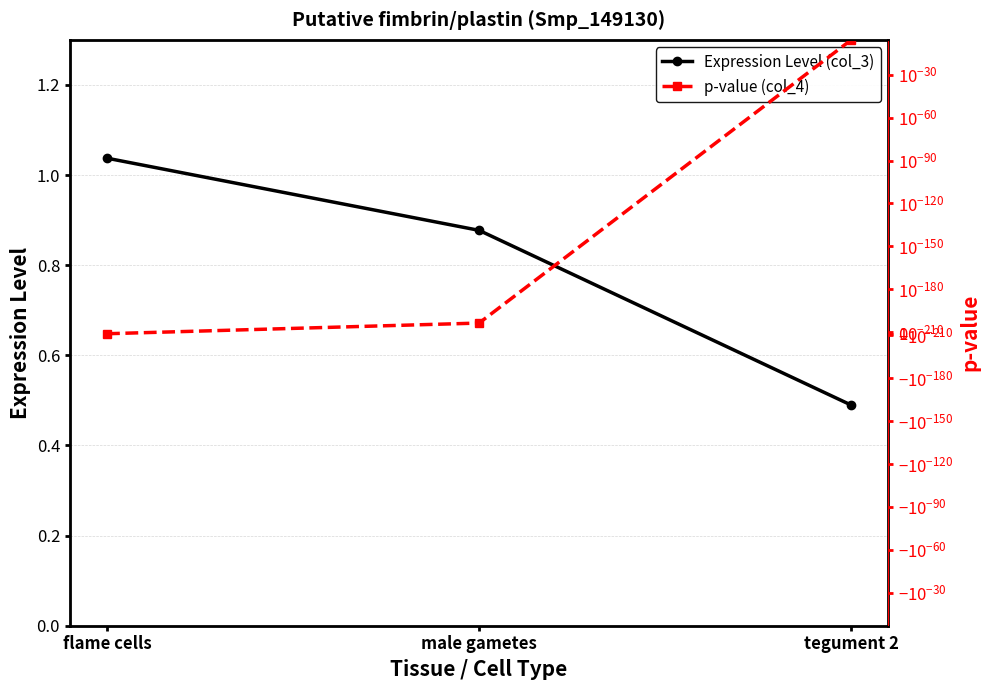

Count the number of categories in the chart.

3